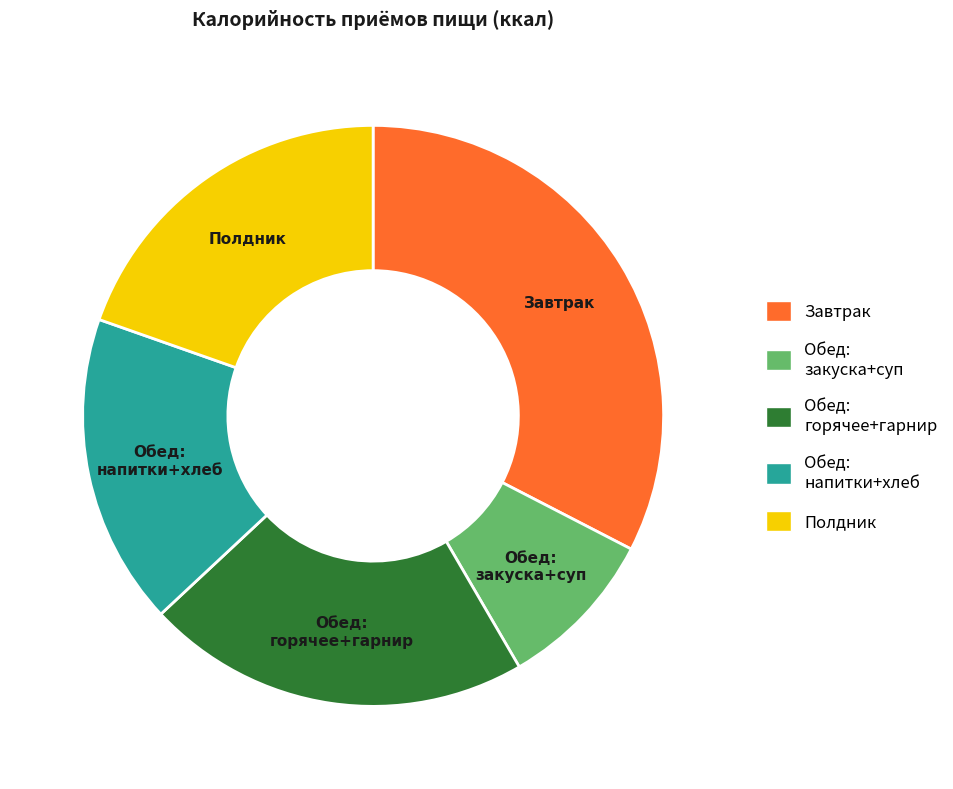

Combined, do Обед: напитки+хлеб and Обед: горячее+гарнир account for over 50%?

No